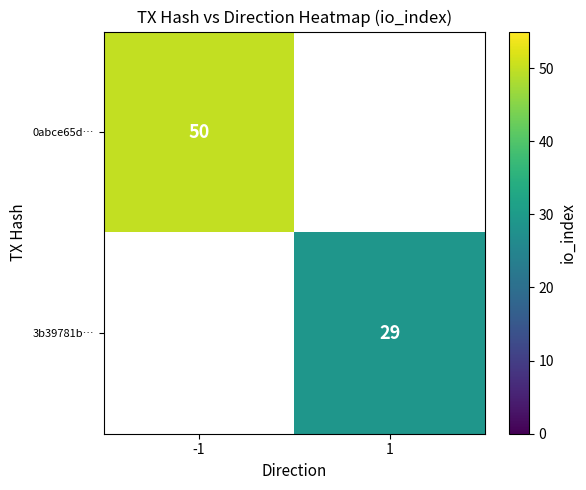

Which label corresponds to the smallest value in the chart?

1